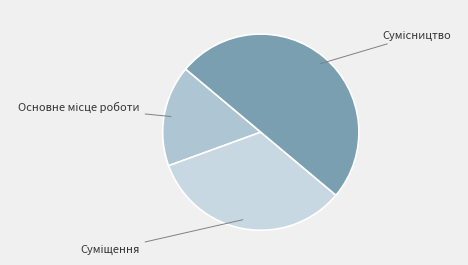

Which category has the smallest portion of the pie?

Основне місце роботи